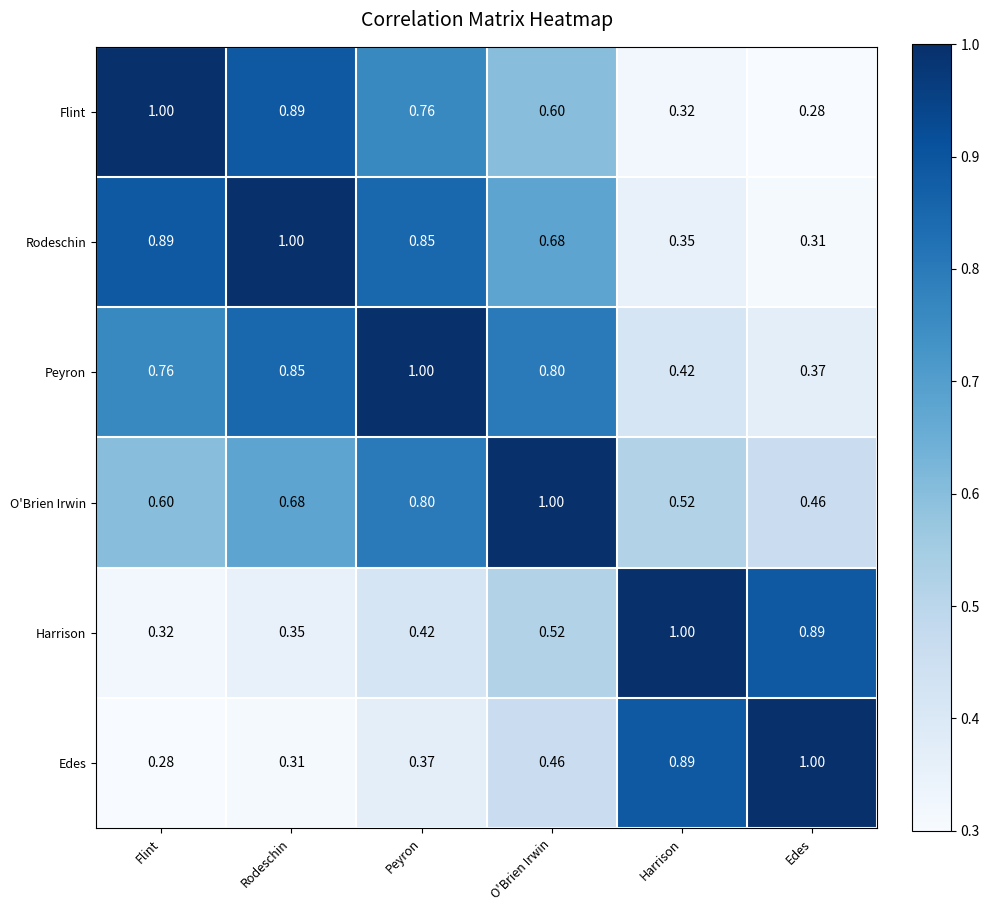

Rank the series at O'Brien Irwin from lowest to highest value.

Edes, Harrison, Flint, Rodeschin, Peyron, O'Brien Irwin